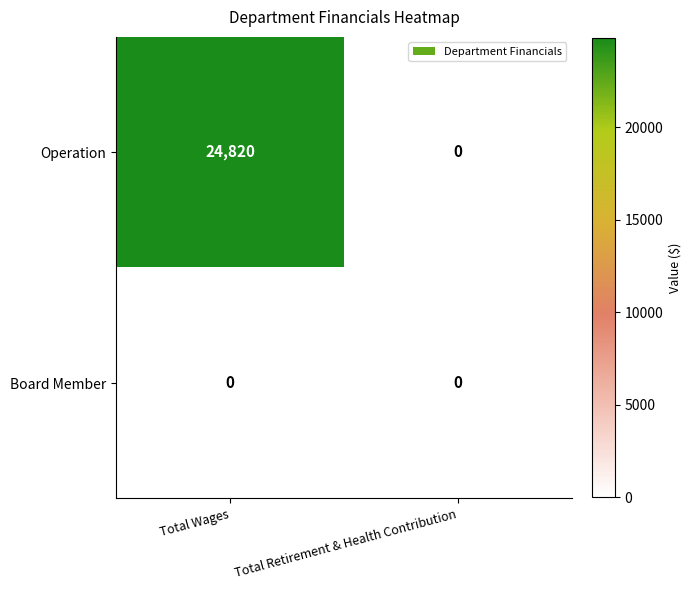

Rank the categories by Operation value from highest to lowest.

Total Wages, Total Retirement & Health Contribution